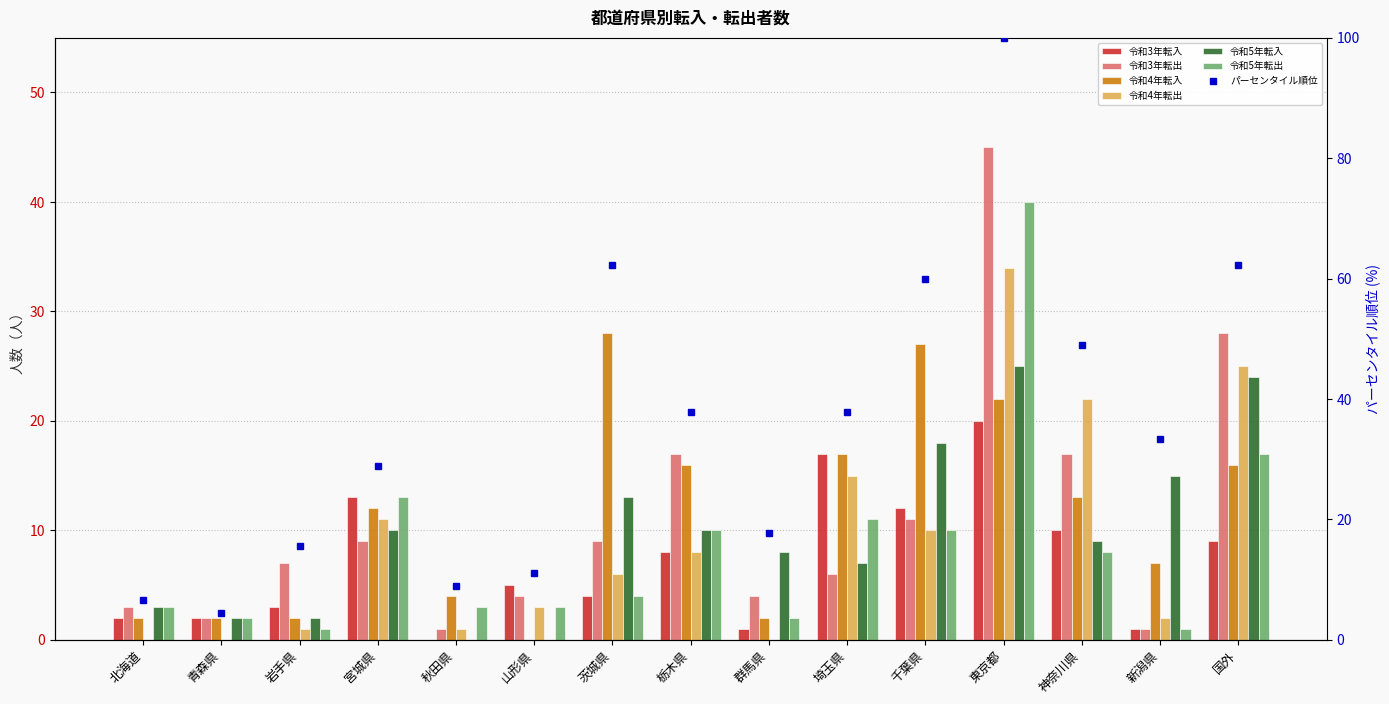

What is the sum of the 令和4年転出 values at 群馬県 and 国外?

25